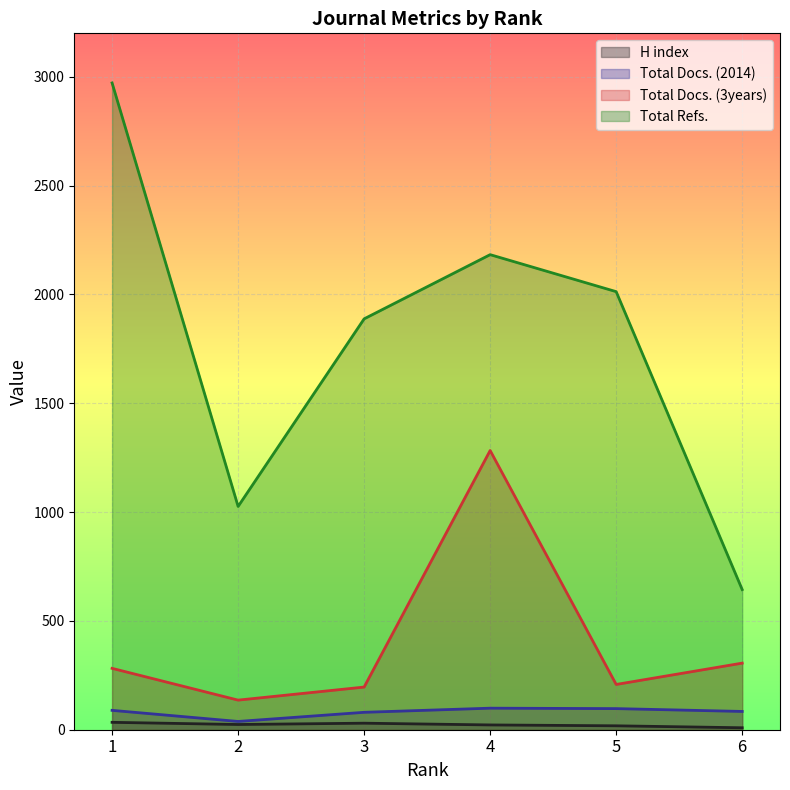

Where does the Total Docs. (3years) series first go above 282?

4